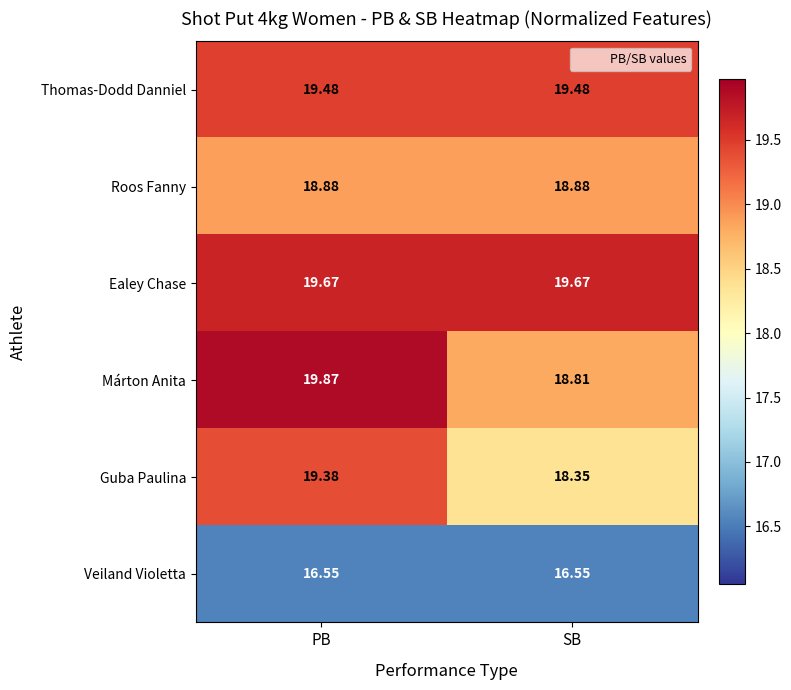

At how many categories does at least one series exceed 18?

2